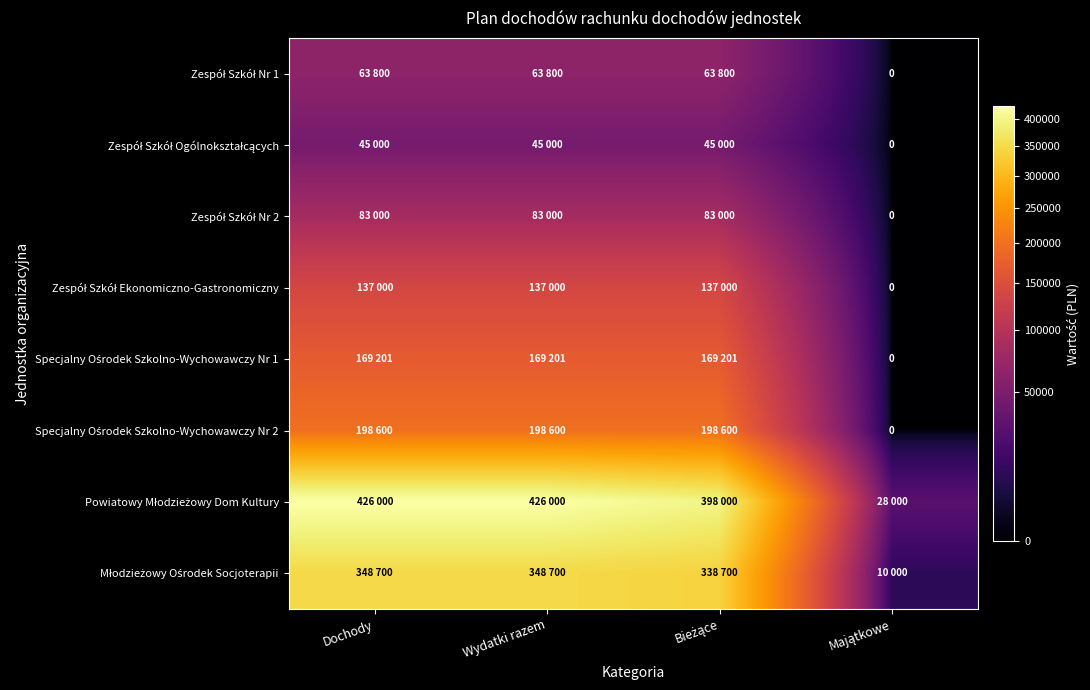

Where is Specjalny Ośrodek Szkolno-Wychowawczy Nr 1 nearest to the value 84600?

Majątkowe